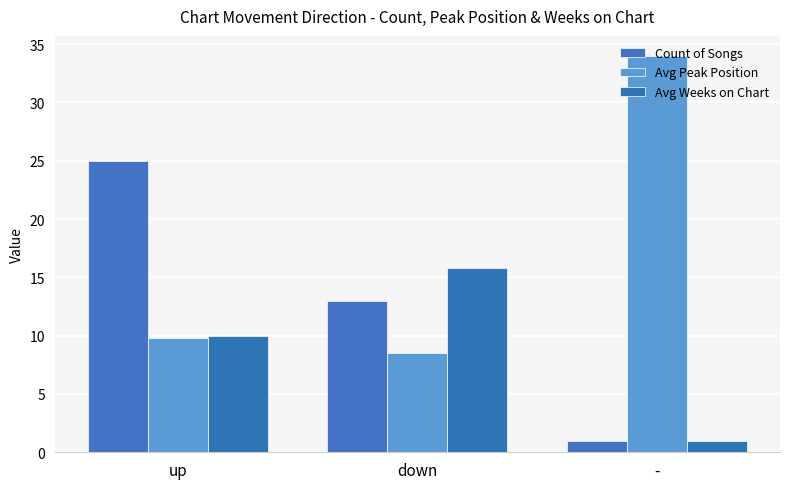

Does the chart contain stacked bars?

No